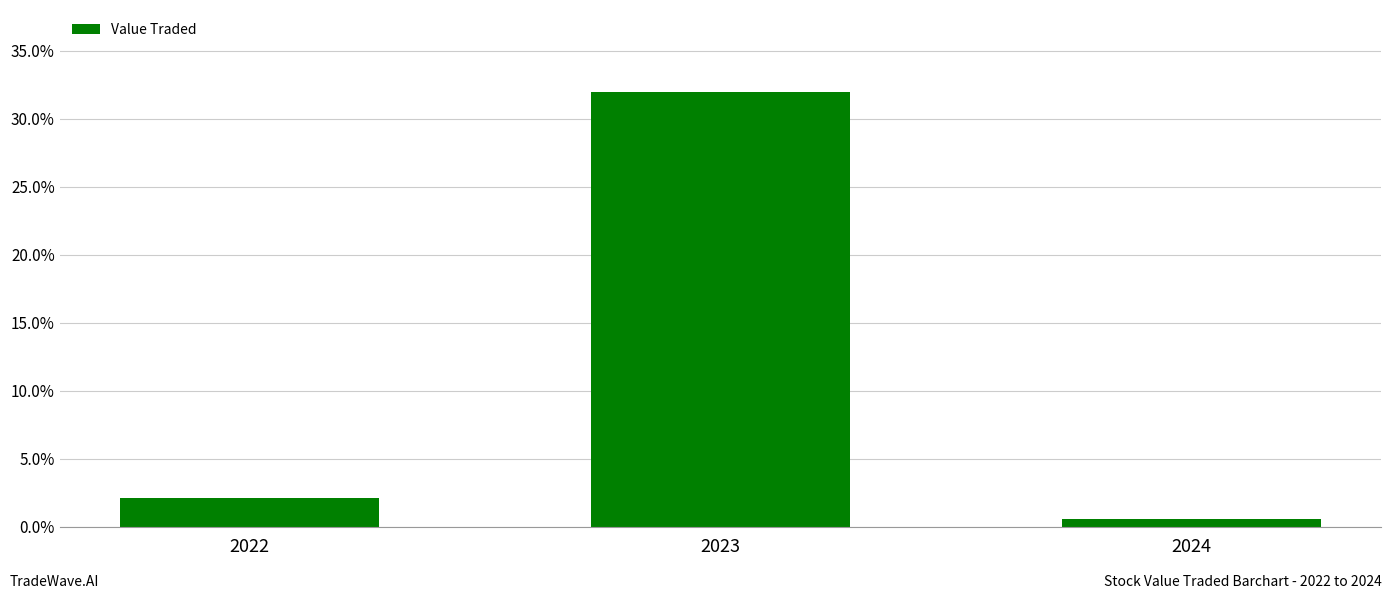

Rank the categories by value from highest to lowest.

2023, 2022, 2024